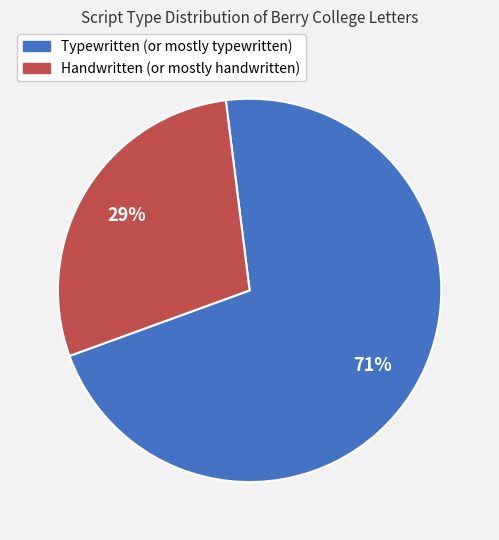

Which has a higher value, Handwritten (or mostly handwritten) or Typewritten (or mostly typewritten)?

Typewritten (or mostly typewritten)